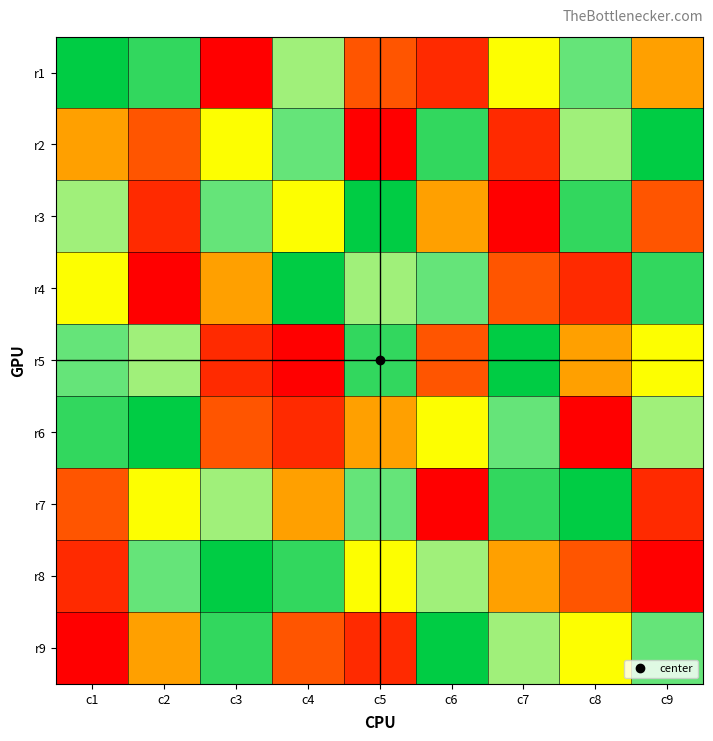

Count the number of data series in this chart.

9